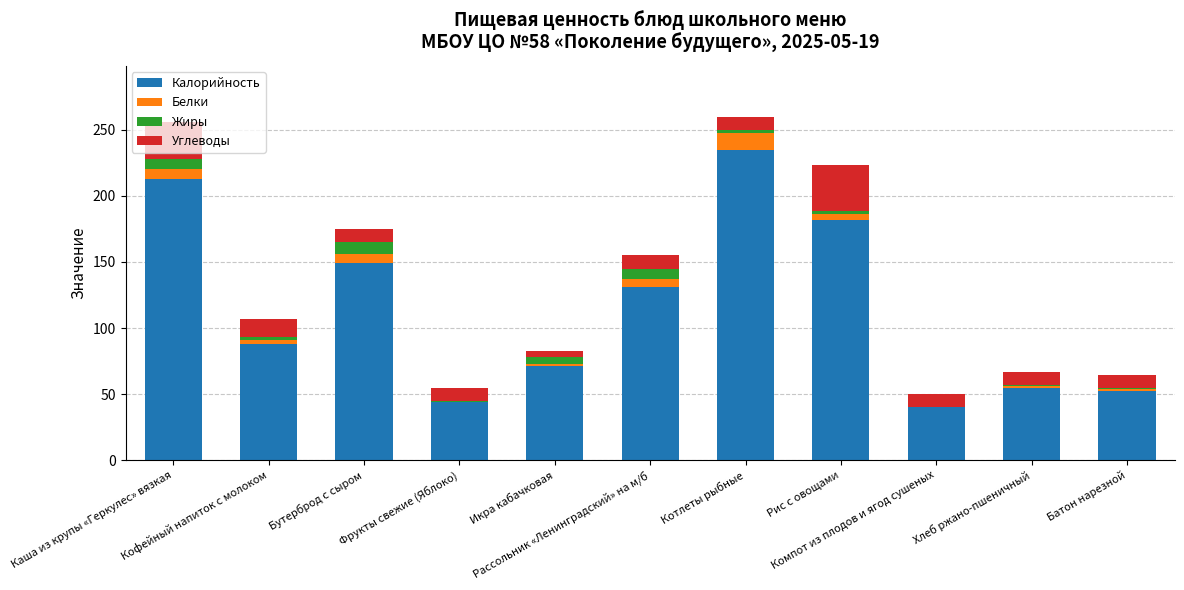

What is the maximum value for Калорийность?

234.9